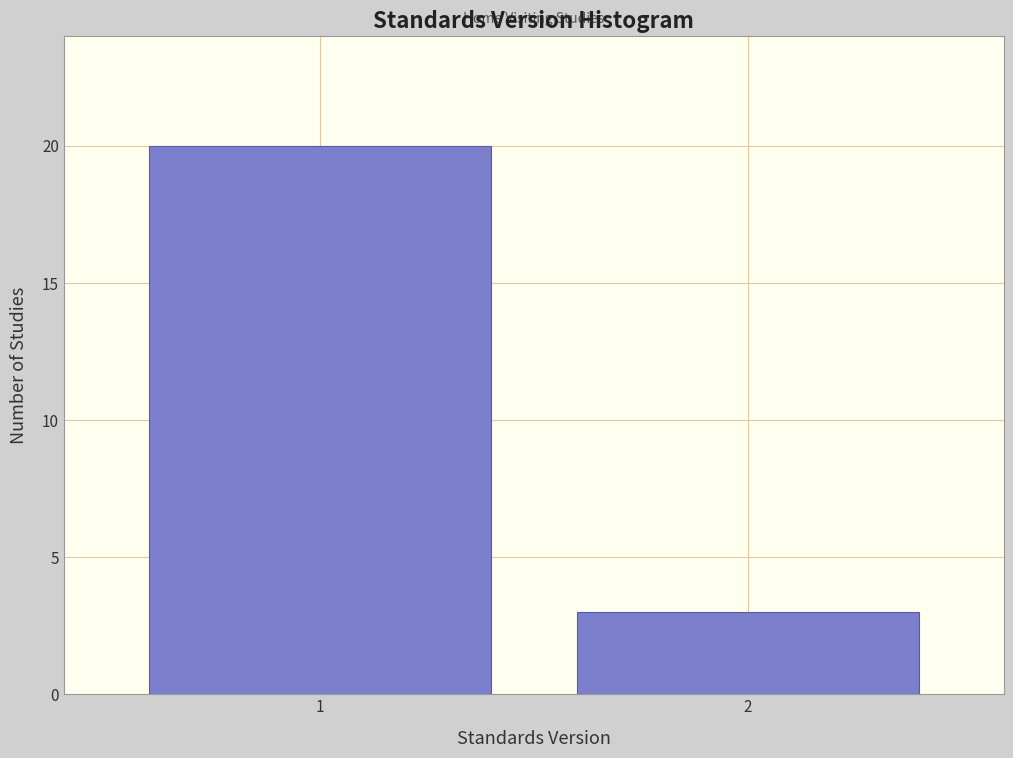

Reading left to right, transcribe all the data shown in this chart.

20	3